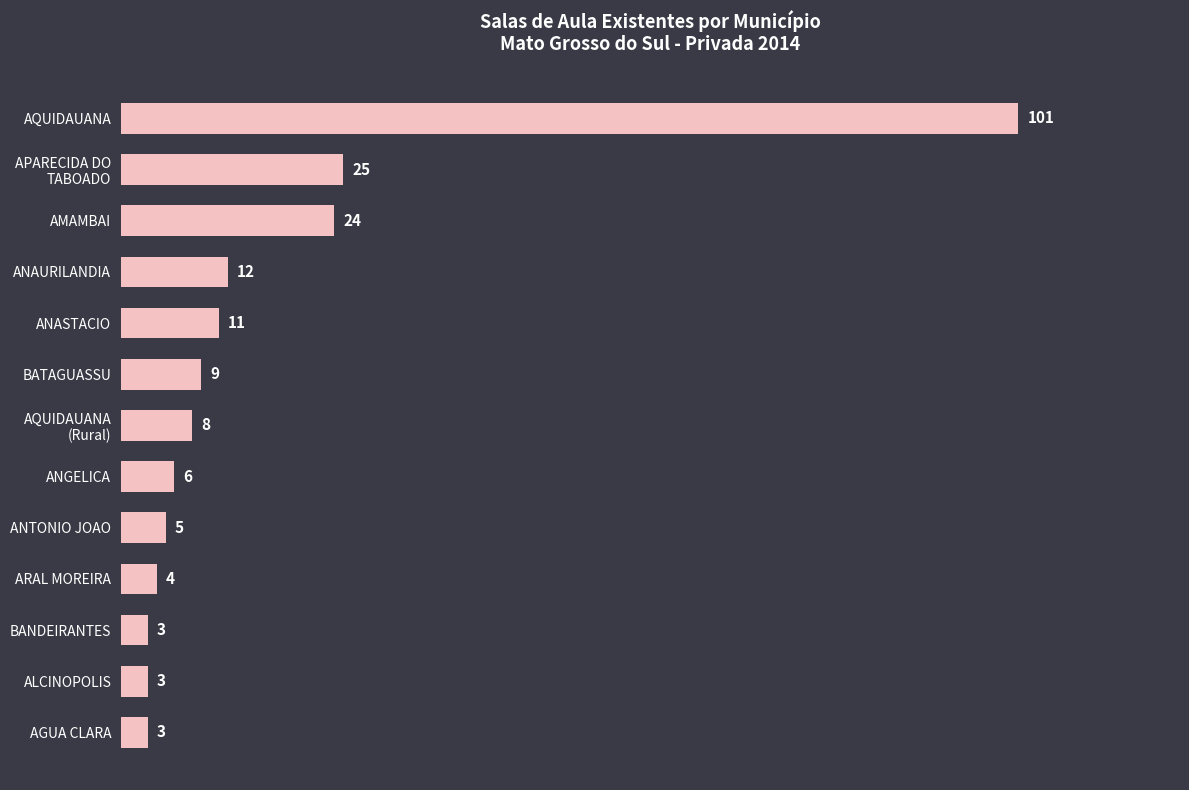

How many categories are shown in the chart?

13